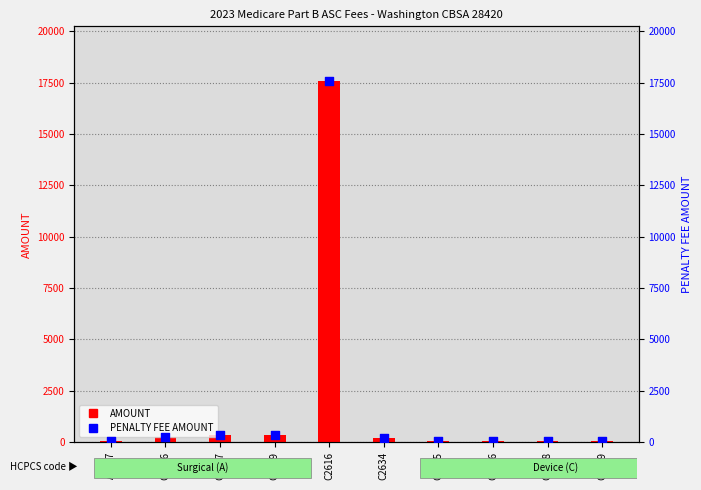

What is the total value across all series at C1717?

671.4